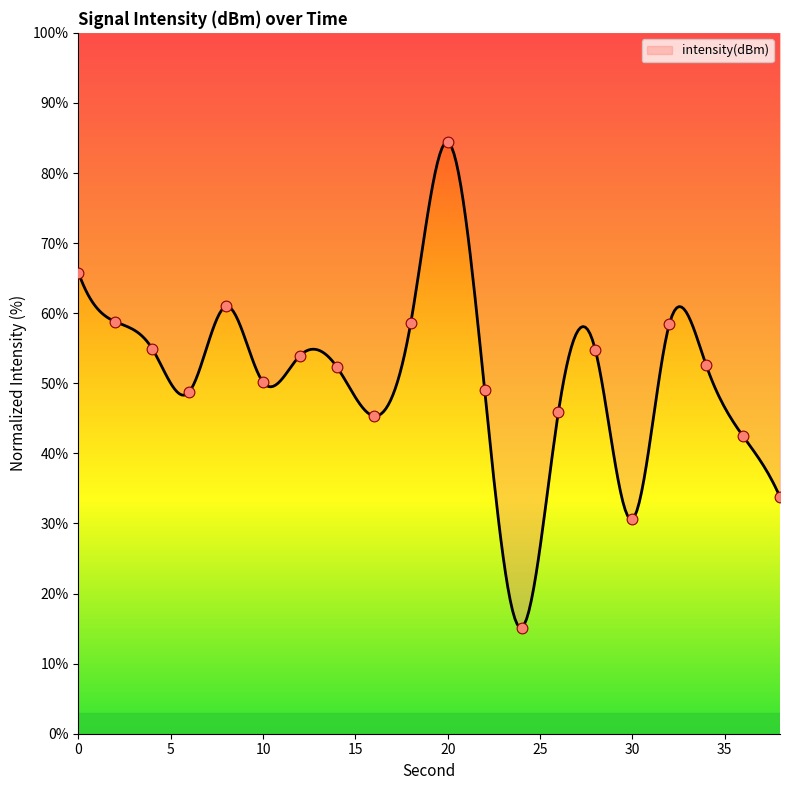

Between 10 and 38, which is larger?

10